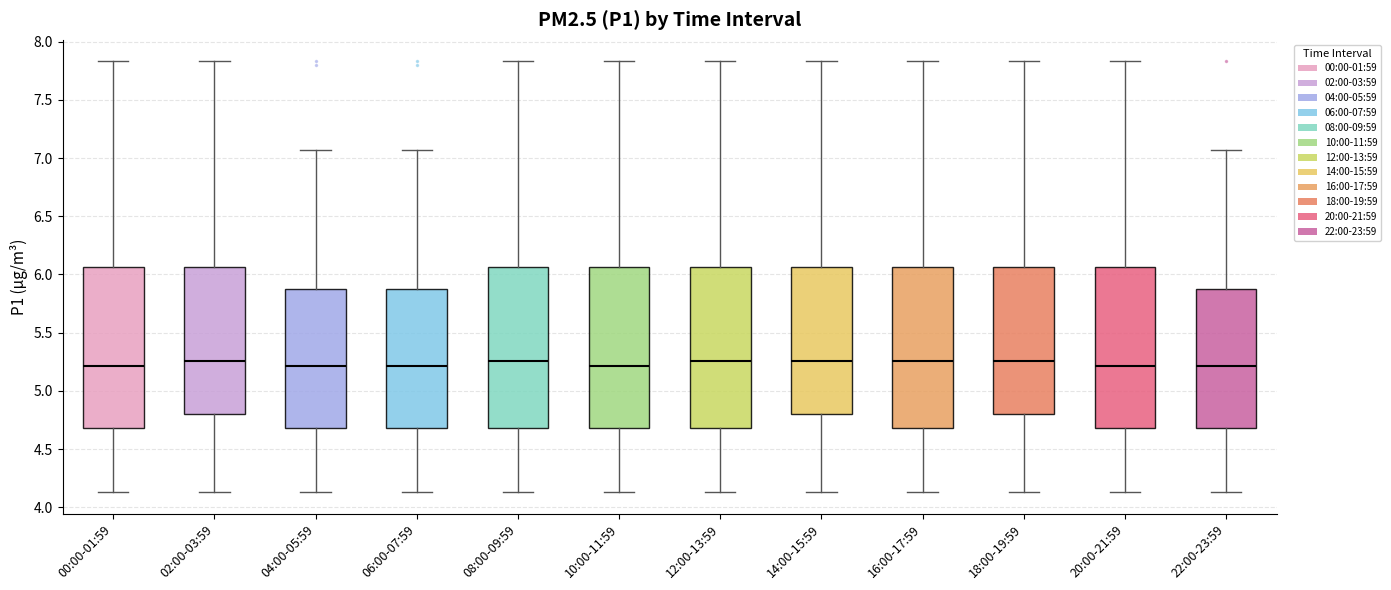

Where does the median line of the box for 22:00-23:59 sit on the y-axis? The values are not printed on the chart, so give them approximately, as read against the axis.

5.20